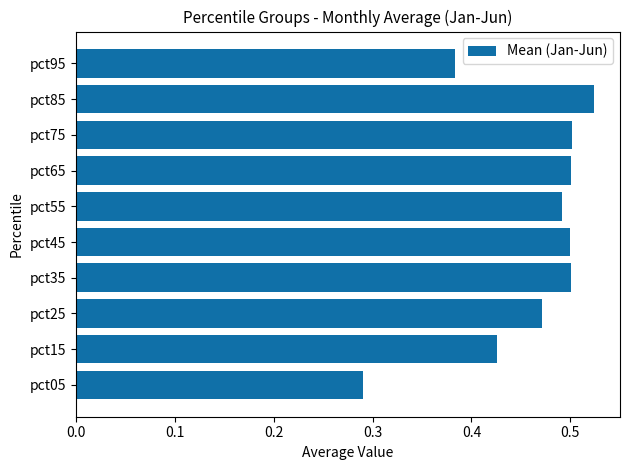

At which label is the value closest to 0?

pct05